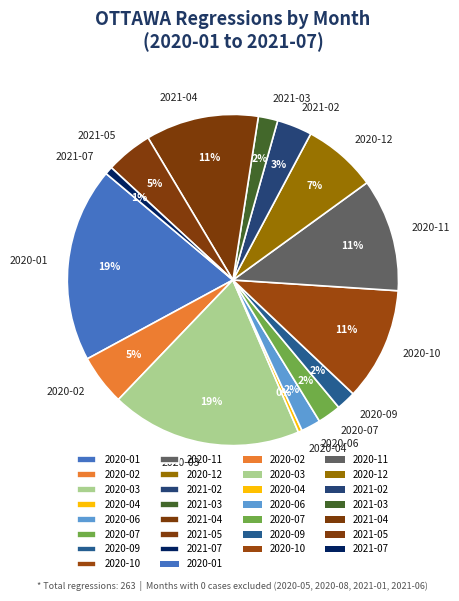

Is it true that 2020-04 is 13% of the pie?

False